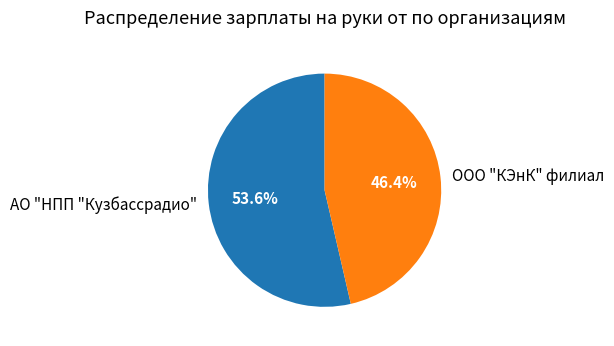

How many slices are in this pie chart?

2